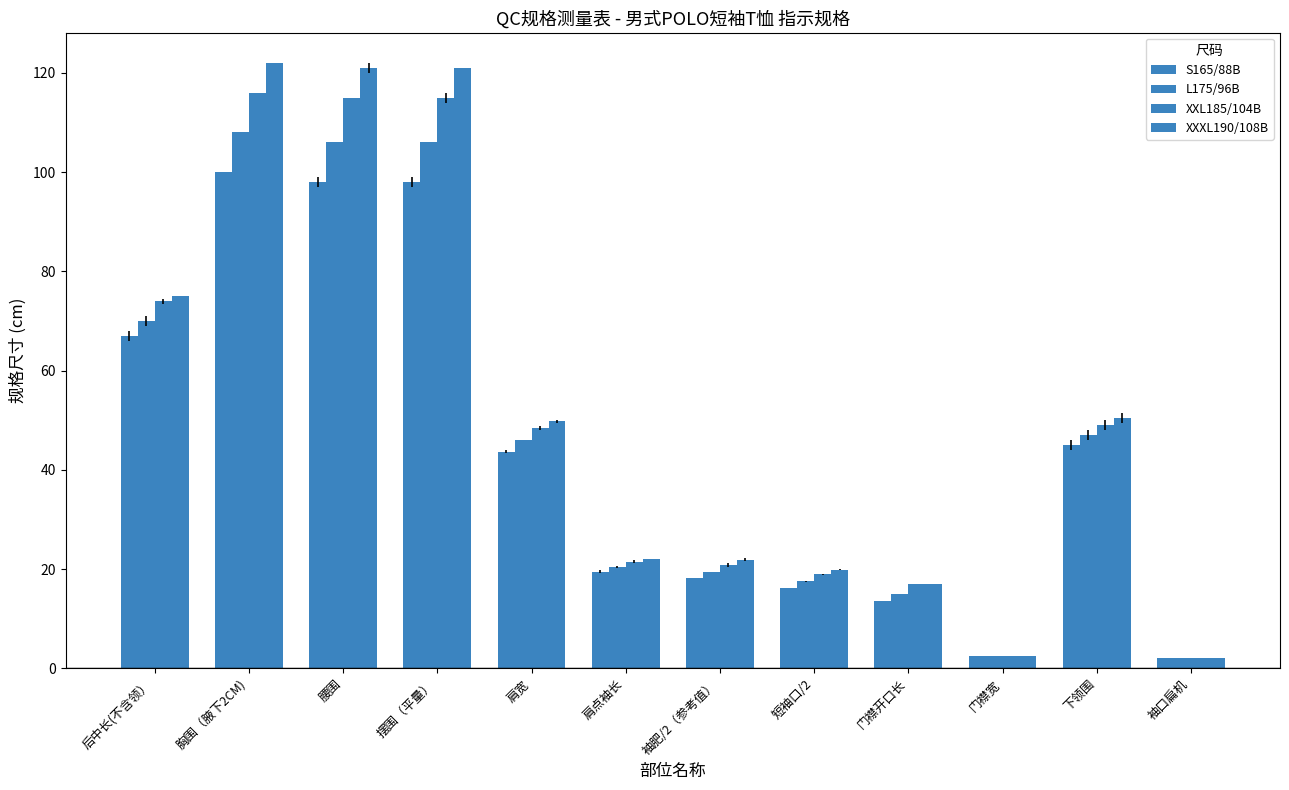

At which label does S165/88B reach its minimum?

袖口扁机